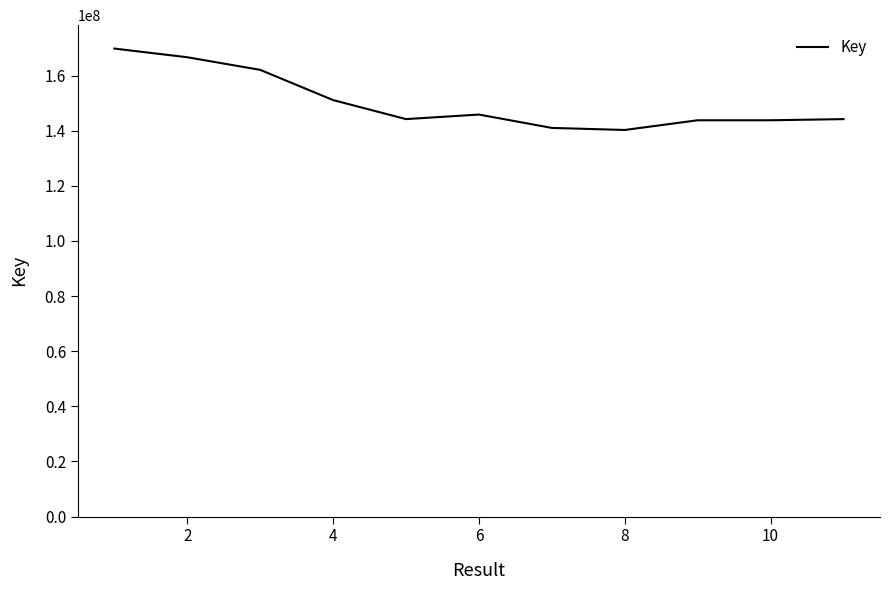

What is the difference between the maximum and minimum values?

29542273